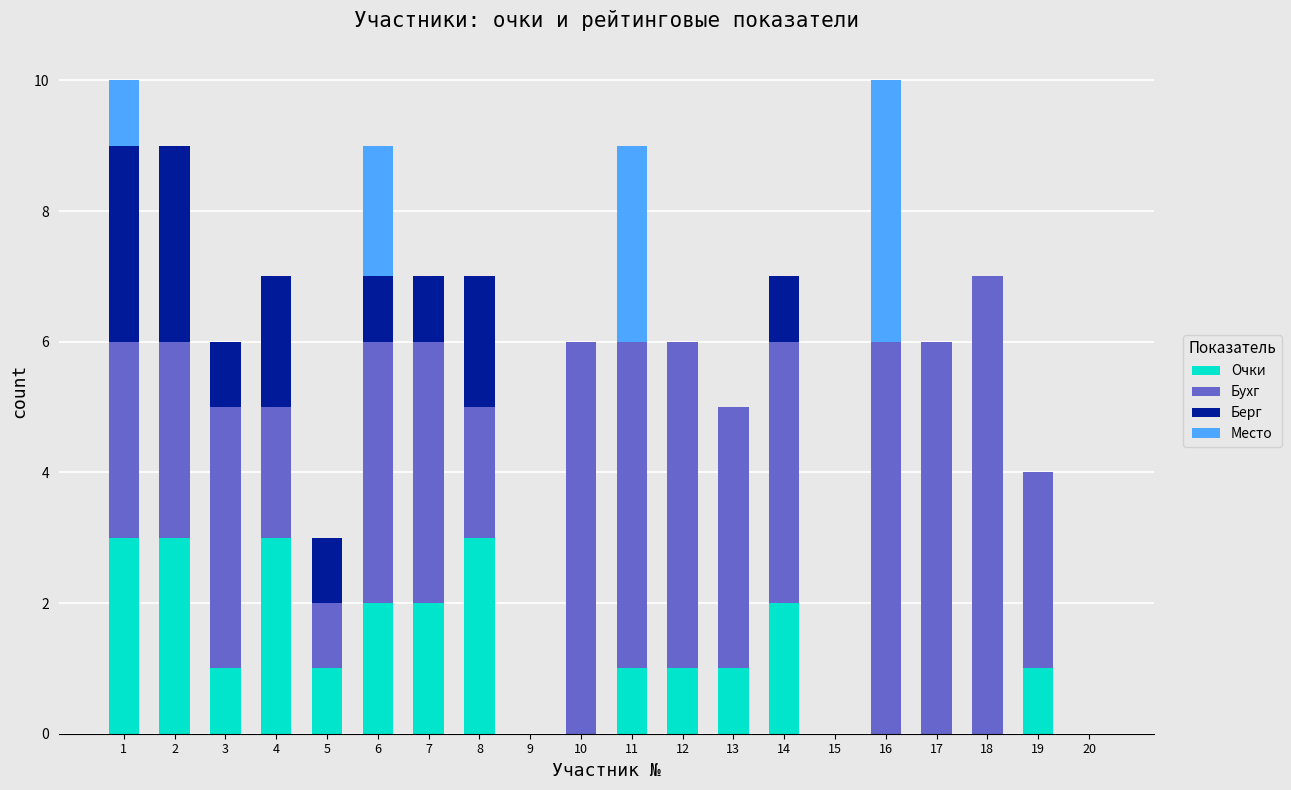

How many data points does each series have?

20